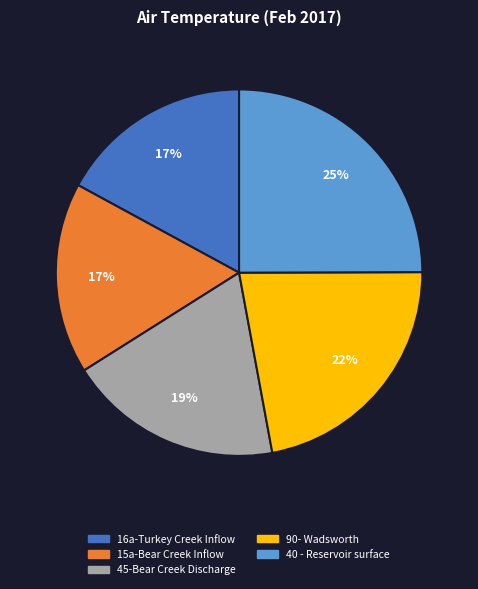

Between 15a-Bear Creek Inflow and 40 - Reservoir surface, which is larger?

40 - Reservoir surface